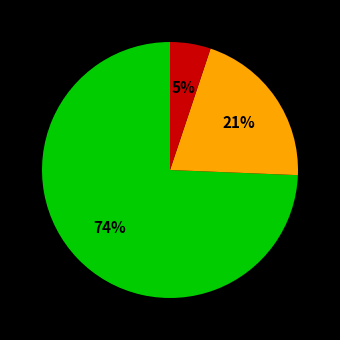

To the nearest percent, what is the difference between the largest and smallest slice percentages?

69%